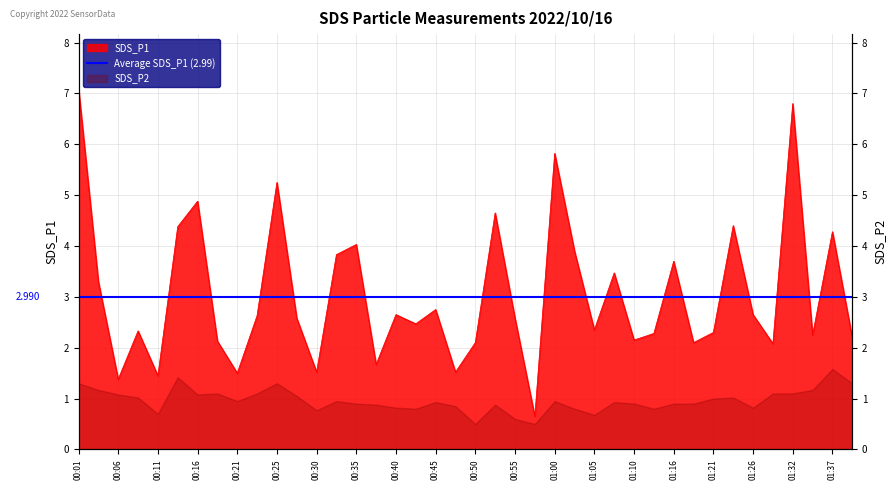

How many categories are shown in the chart?

40